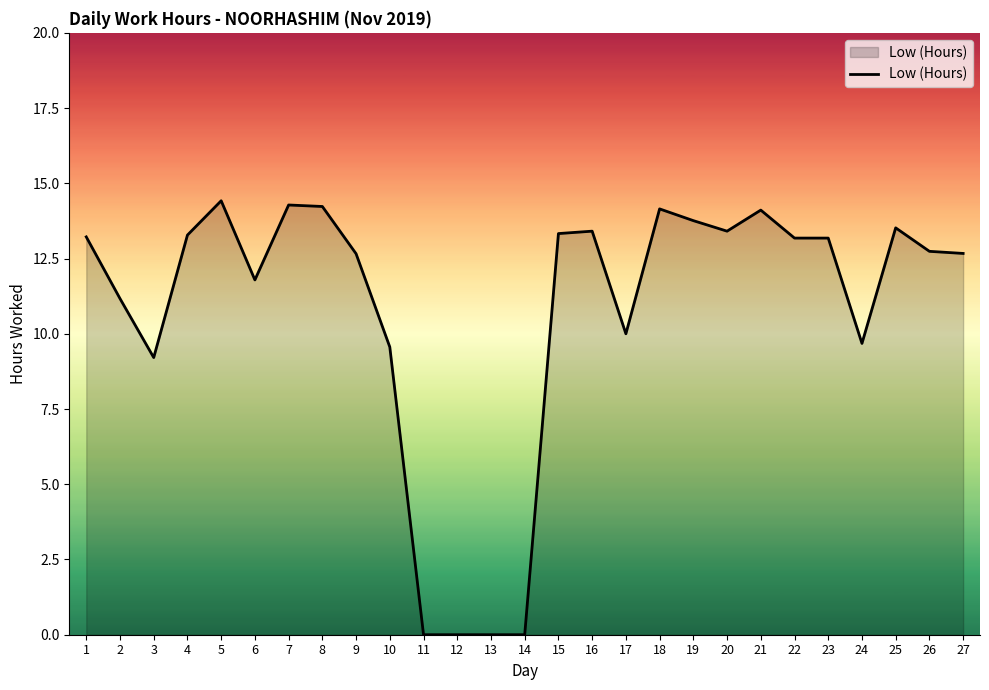

The chart shows a value of 13.2 at 1. True or false?

True